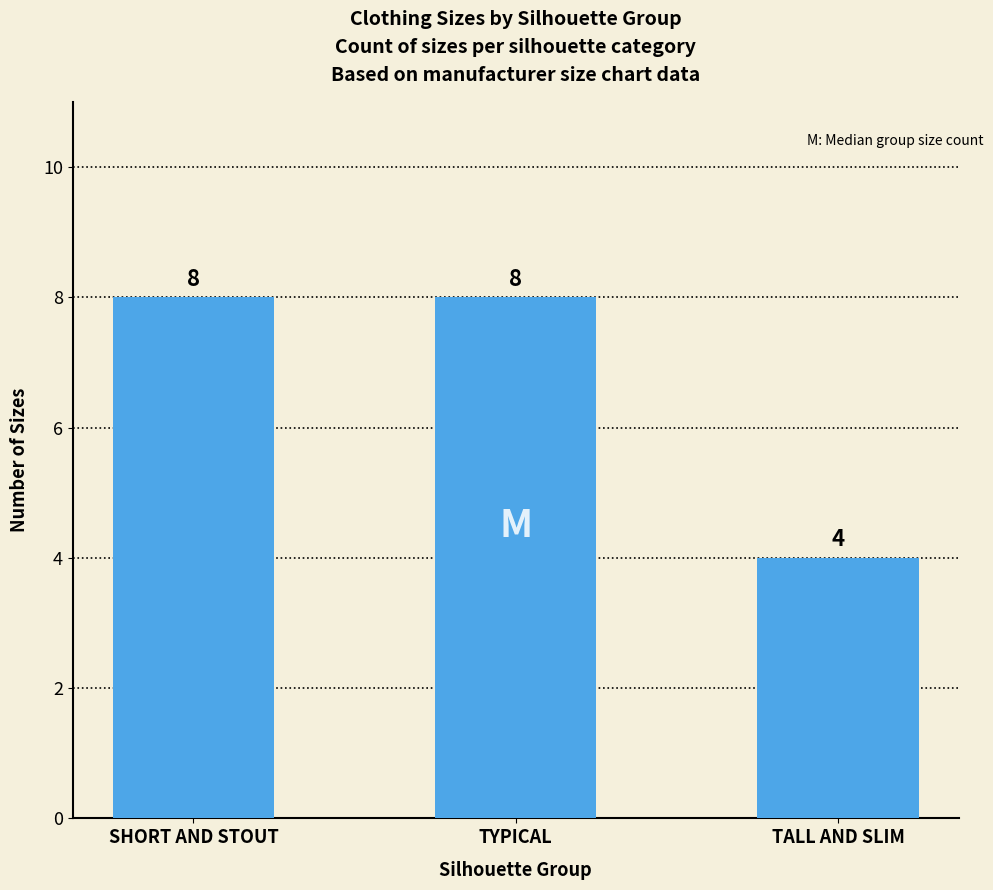

What is the greatest value displayed?

8